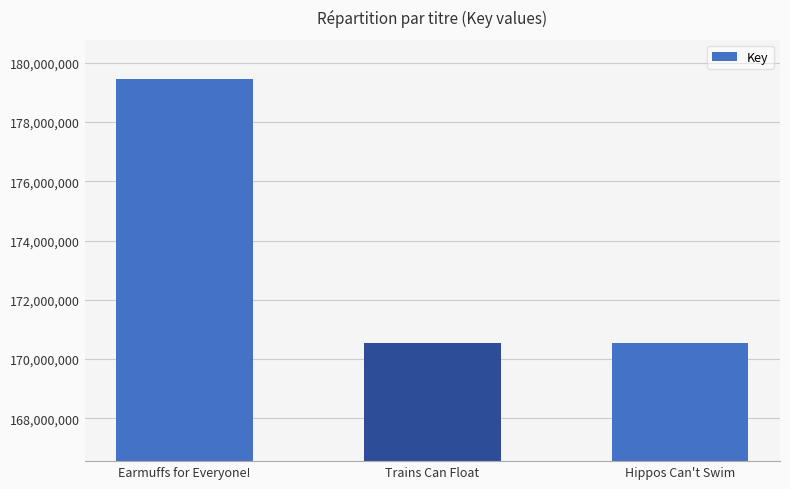

Where does the data first go above 170557003?

Earmuffs for Everyone!